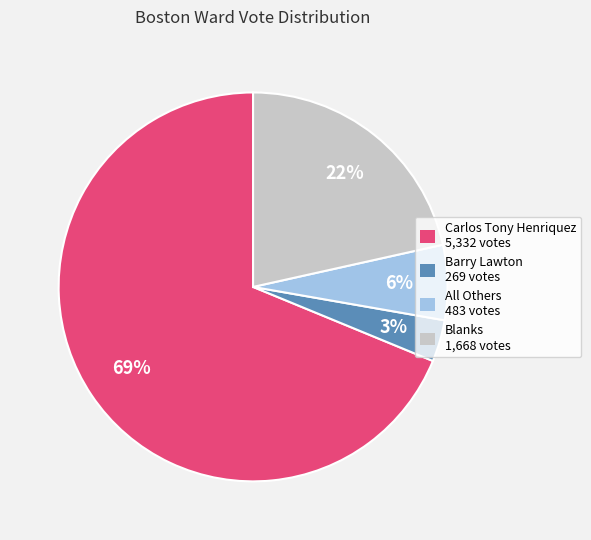

To the nearest percent, what is the average slice percentage?

25%